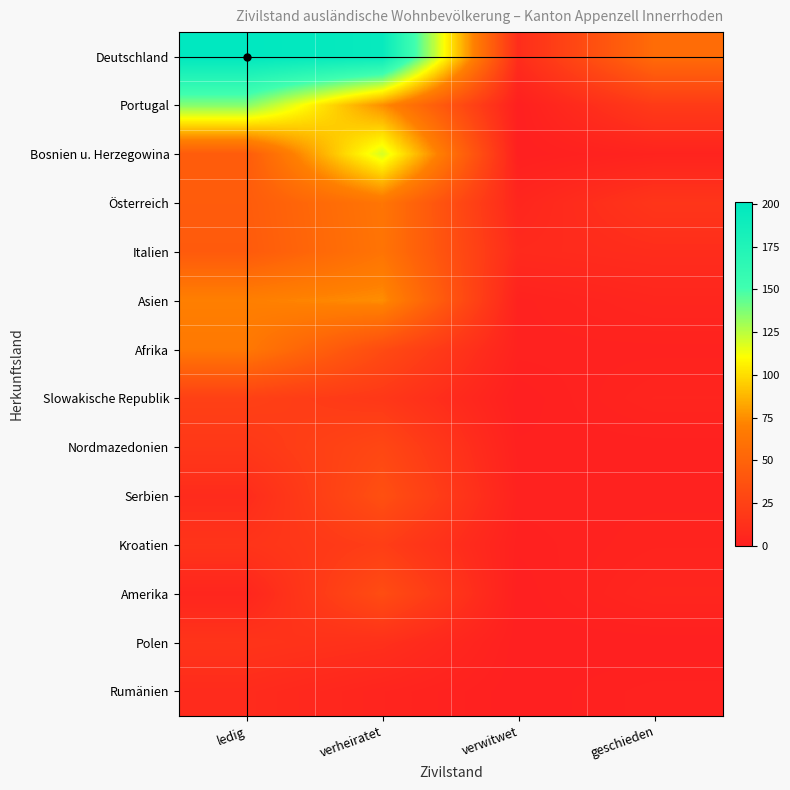

Between verheiratet and geschieden, which series saw the biggest shift?

Deutschland